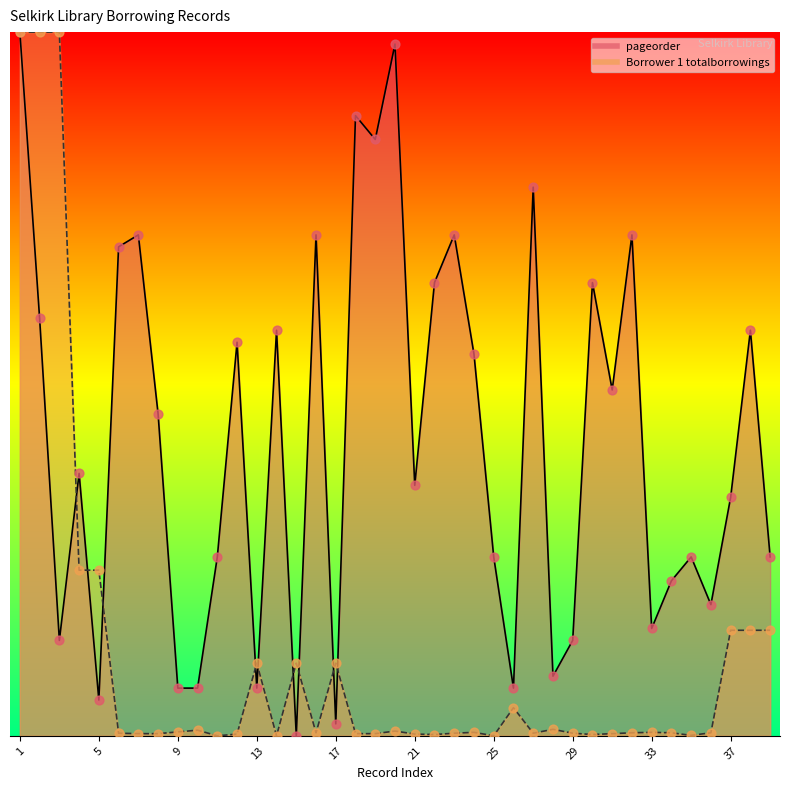

What is the total value across all series at 33?

0.2